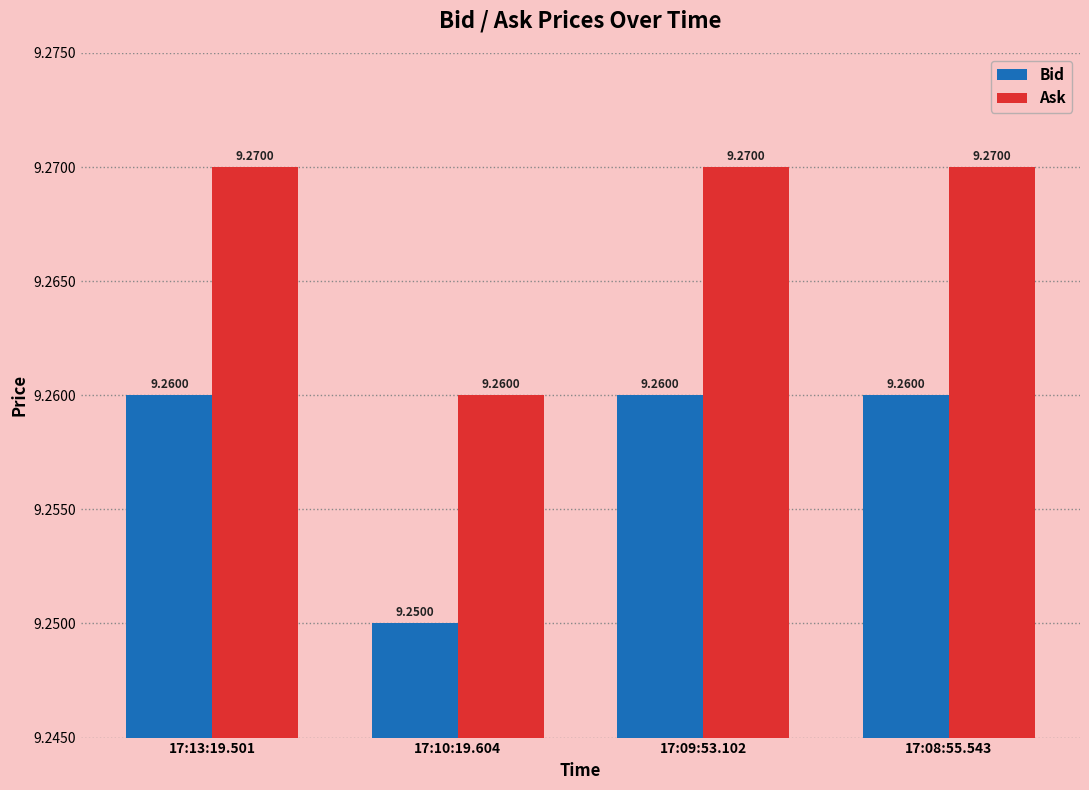

What is the sum of all Bid values?

37.0